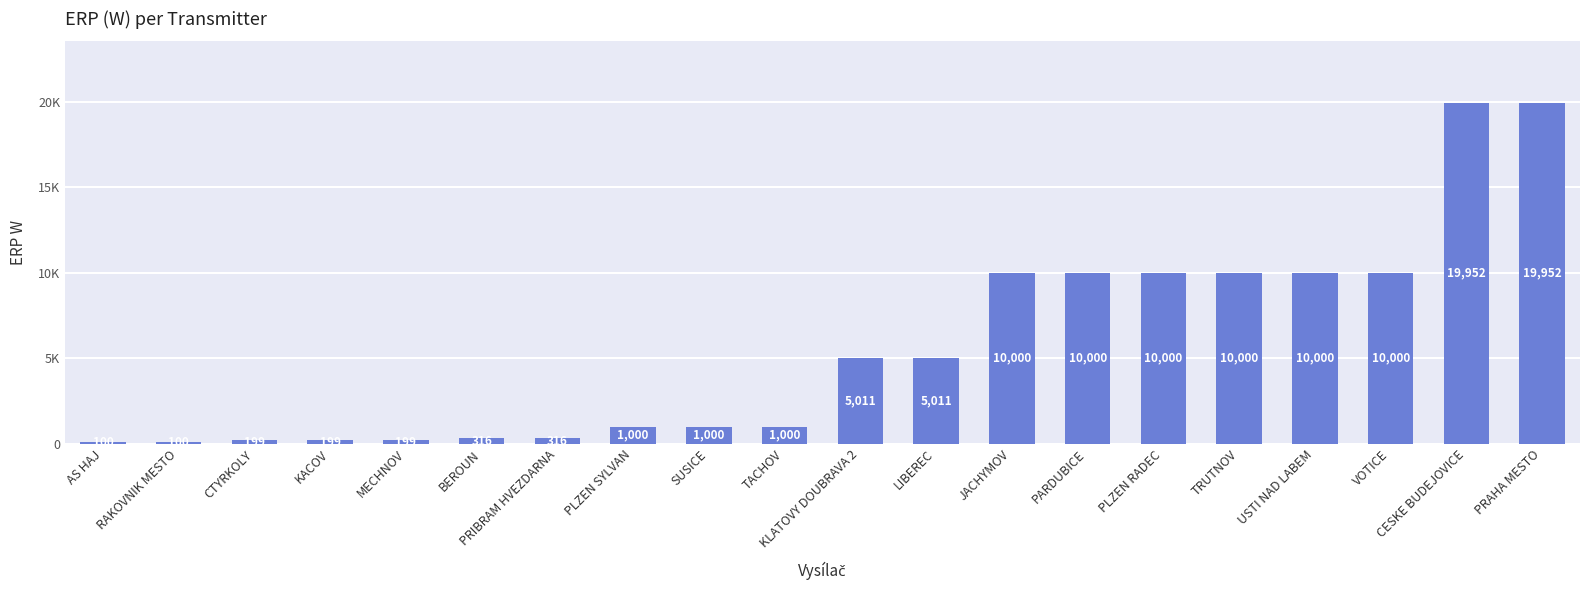

At which label does the data first exceed 5011?

JACHYMOV